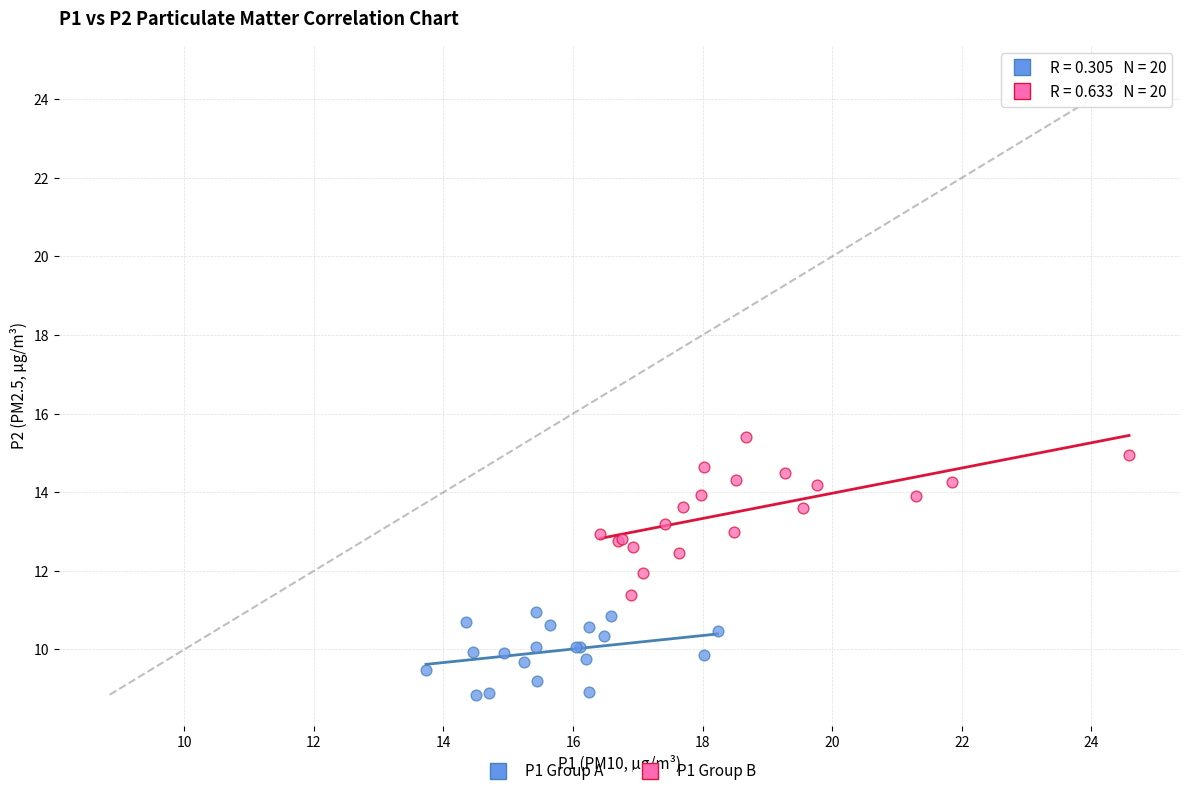

Which series reaches the maximum Y coordinate?

P1 Group B